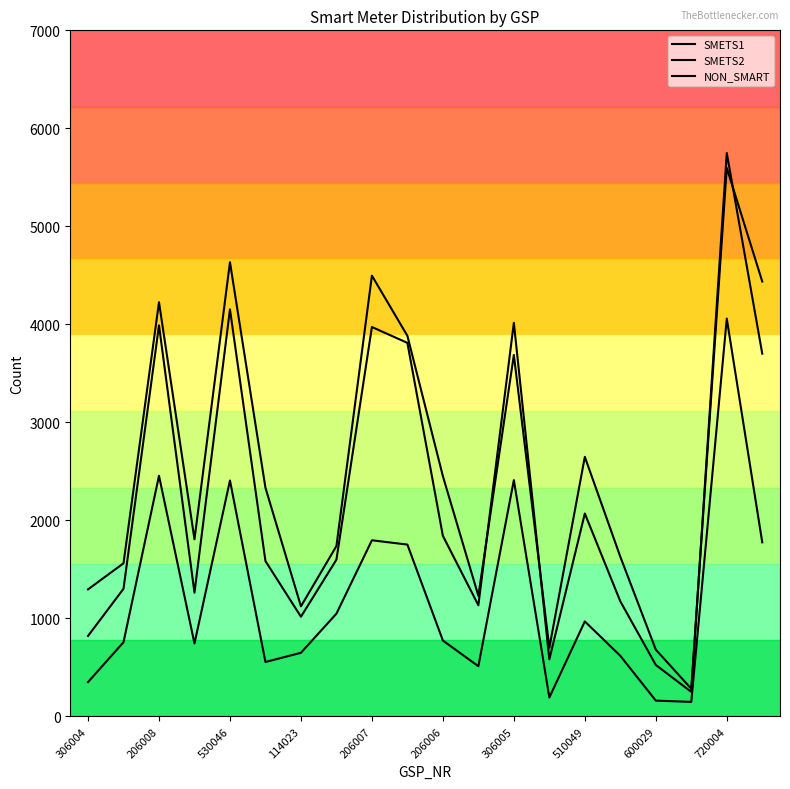

Which series has the widest spread of values?

SMETS2